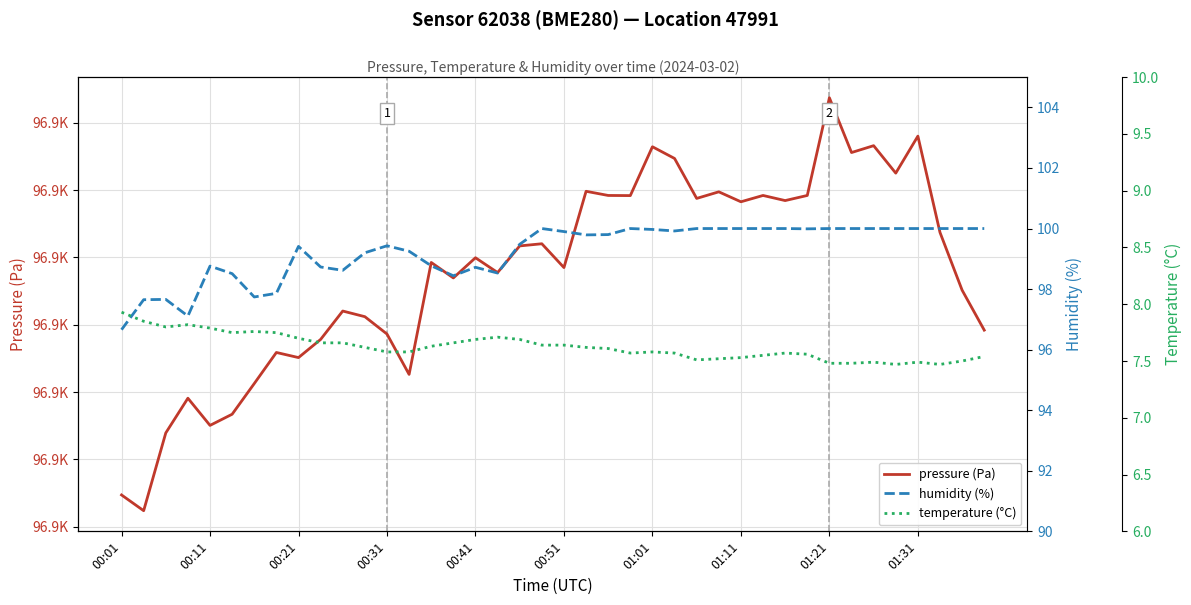

At how many categories does at least one series exceed 89382?

40